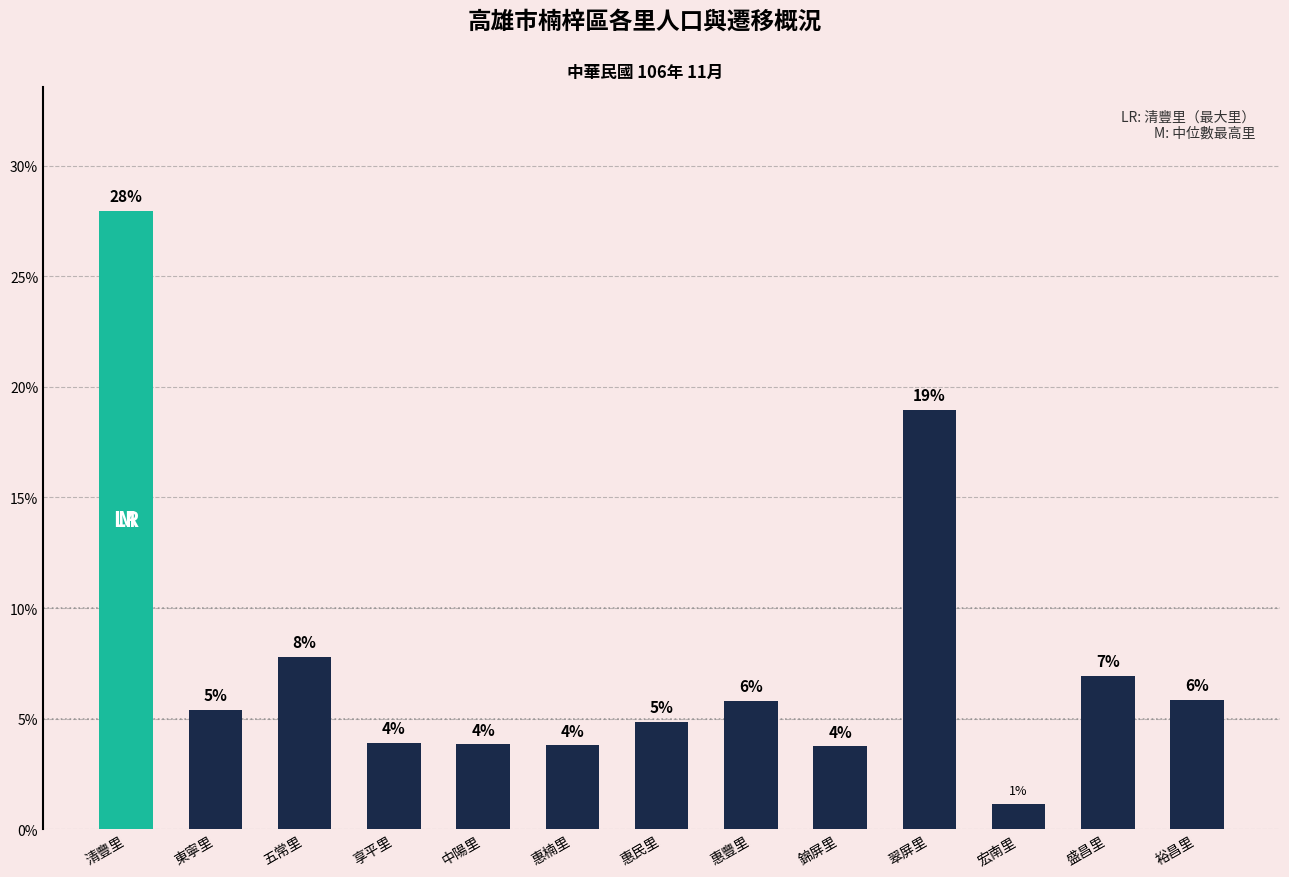

Rank the categories by value from lowest to highest.

宏南里, 錦屏里, 惠楠里, 中陽里, 享平里, 惠民里, 東寧里, 惠豐里, 裕昌里, 盛昌里, 五常里, 翠屏里, 清豐里